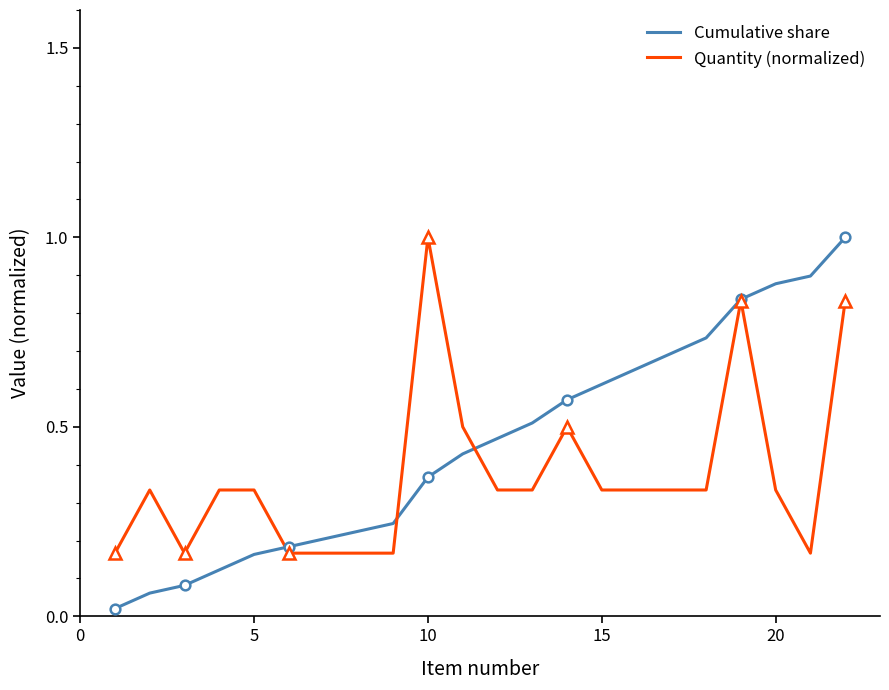

The Cumulative share series shows 0.5 at 10. True or false?

False